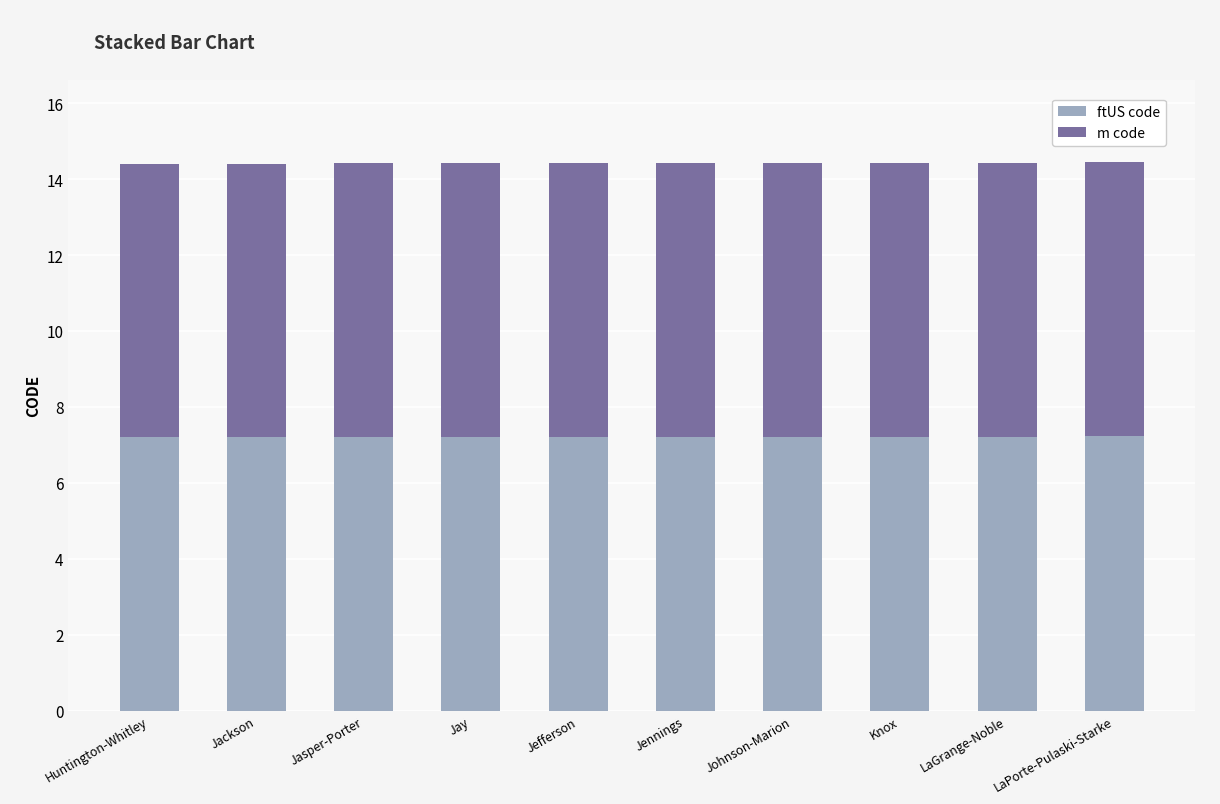

How many ftUS code values are between 7 and 8?

10